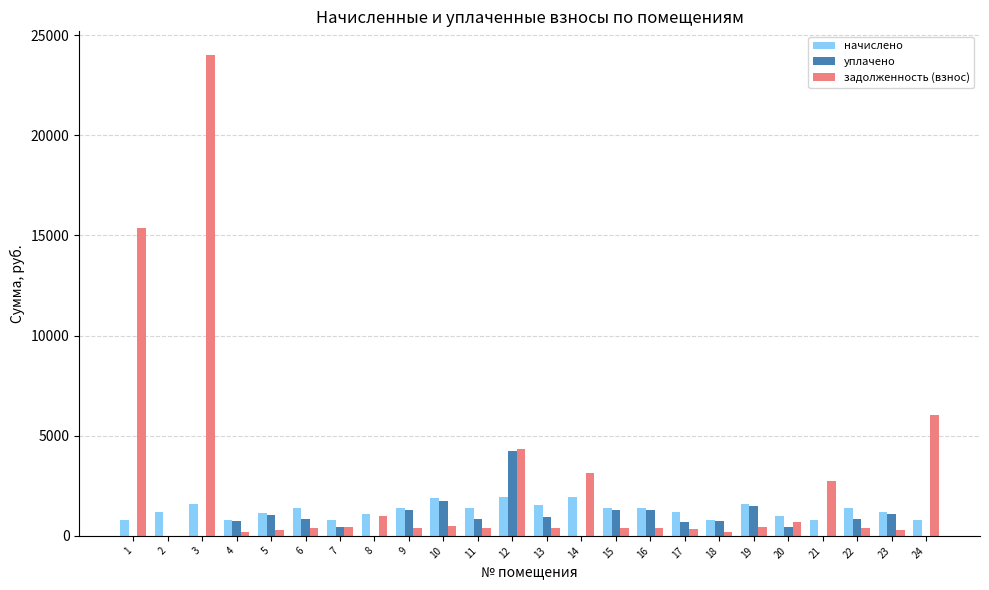

Which series has the largest total across all categories?

задолженность (взнос)